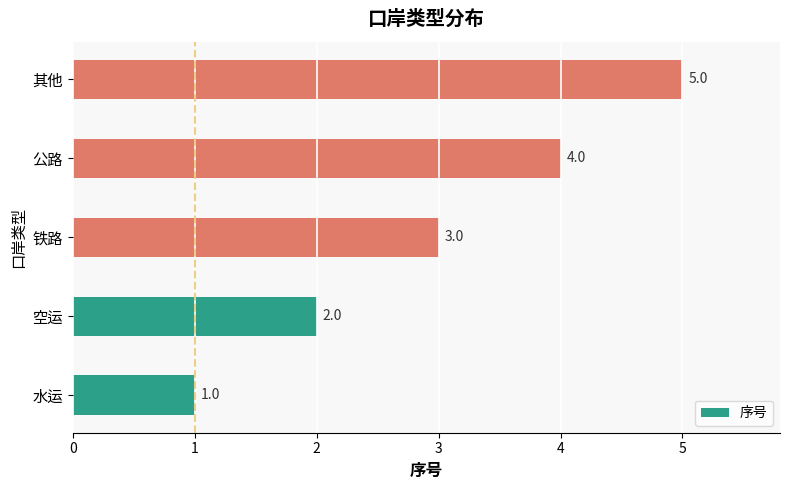

At which label is the value closest to 3?

铁路